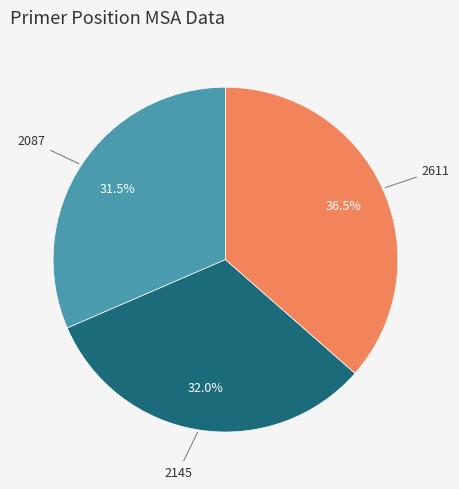

Count the number of slices in the pie.

3